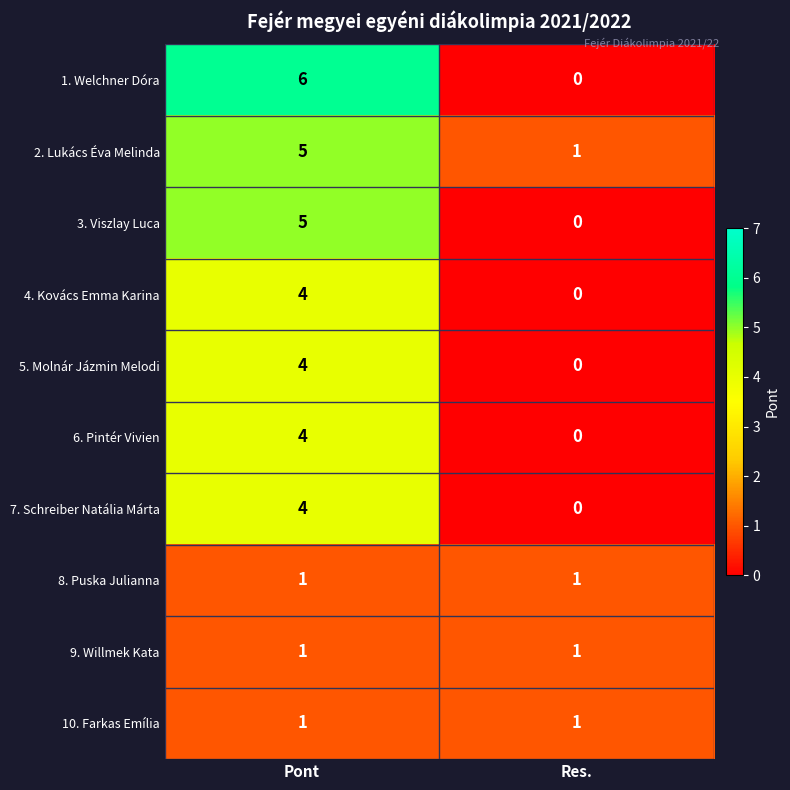

List the labels in order of 1. Welchner Dóra value, smallest first.

Res., Pont